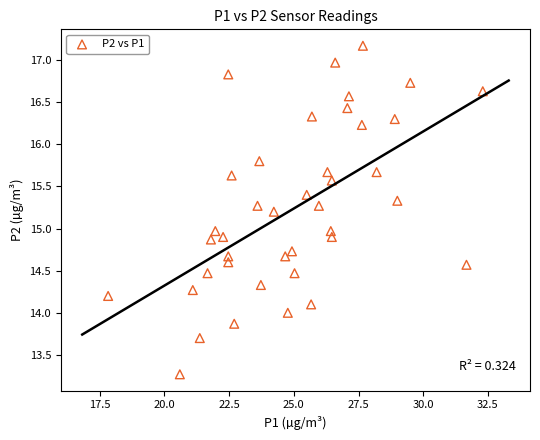

What is the range of X values (max minus min)?

14.5